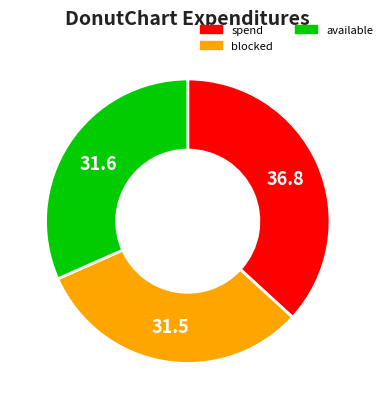

Which slice is the largest?

spend